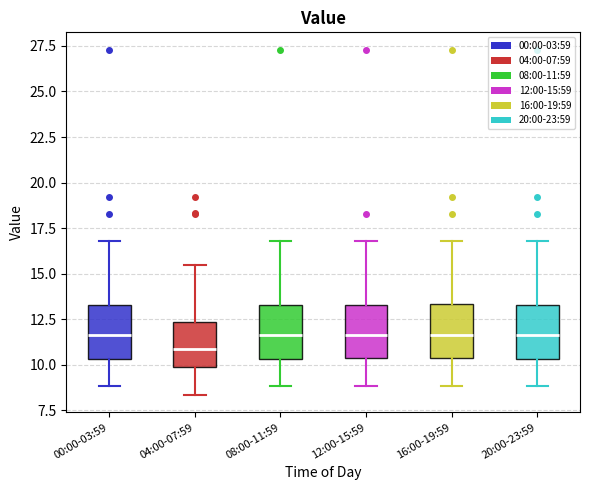

Where does the median line of the box for 08:00-11:59 sit on the y-axis? The values are not printed on the chart, so give them approximately, as read against the axis.

11.5